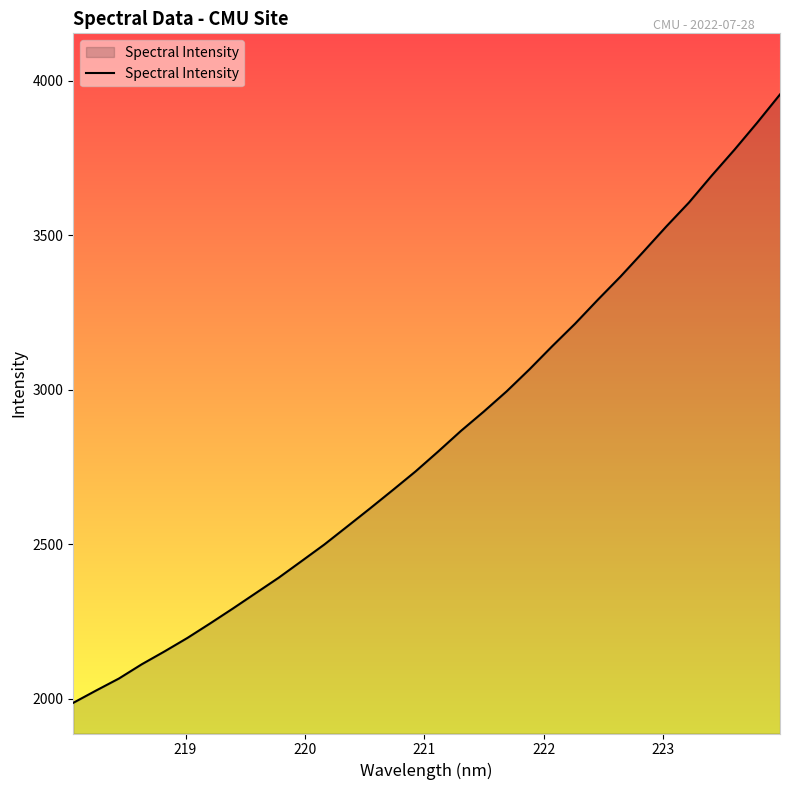

What is the difference between the maximum and minimum values?

1969.3